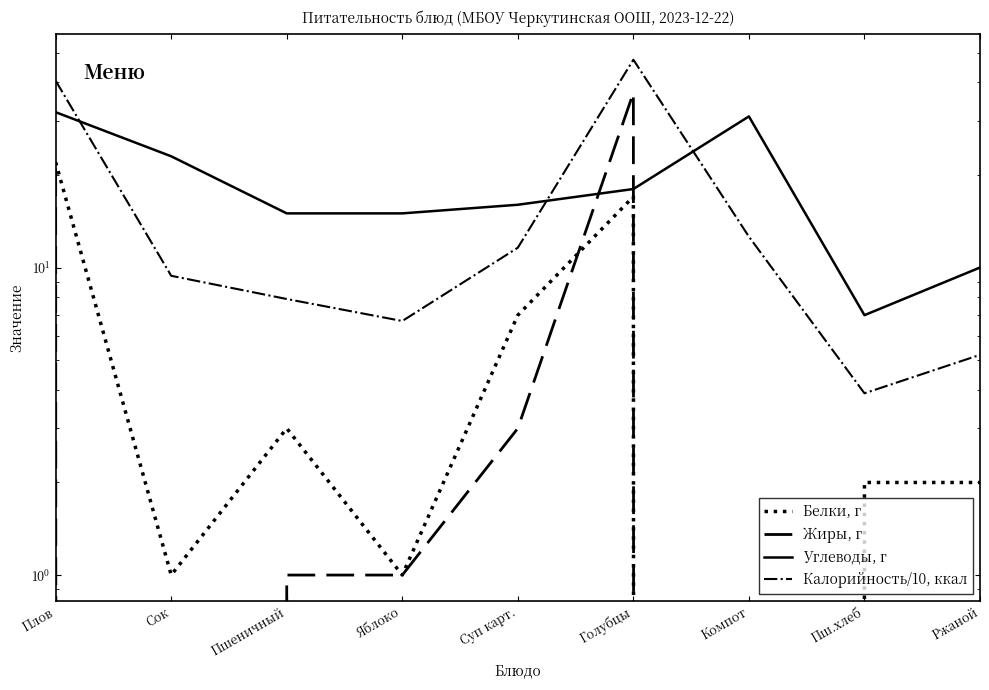

Reading left to right, list all the values displayed in this chart.

Белки, г: Плов=22.0	Сок=1.0	Пшеничный=3.0	Яблоко=1.0	Суп карт.=7.0	Голубцы=17.0	Компот=0.0	Пш.хлеб=2.0	Ржаной=2.0
Жиры, г: Плов=21.0	Сок=0.0	Пшеничный=1.0	Яблоко=1.0	Суп карт.=3.0	Голубцы=37.0	Компот=0.0	Пш.хлеб=0.0	Ржаной=0.0
Углеводы, г: Плов=32.0	Сок=23.0	Пшеничный=15.0	Яблоко=15.0	Суп карт.=16.0	Голубцы=18.0	Компот=31.0	Пш.хлеб=7.0	Ржаной=10.0
Калорийность/10, ккал: Плов=40.5	Сок=9.4	Пшеничный=7.9	Яблоко=6.7	Суп карт.=11.6	Голубцы=47.4	Компот=12.6	Пш.хлеб=3.9	Ржаной=5.2